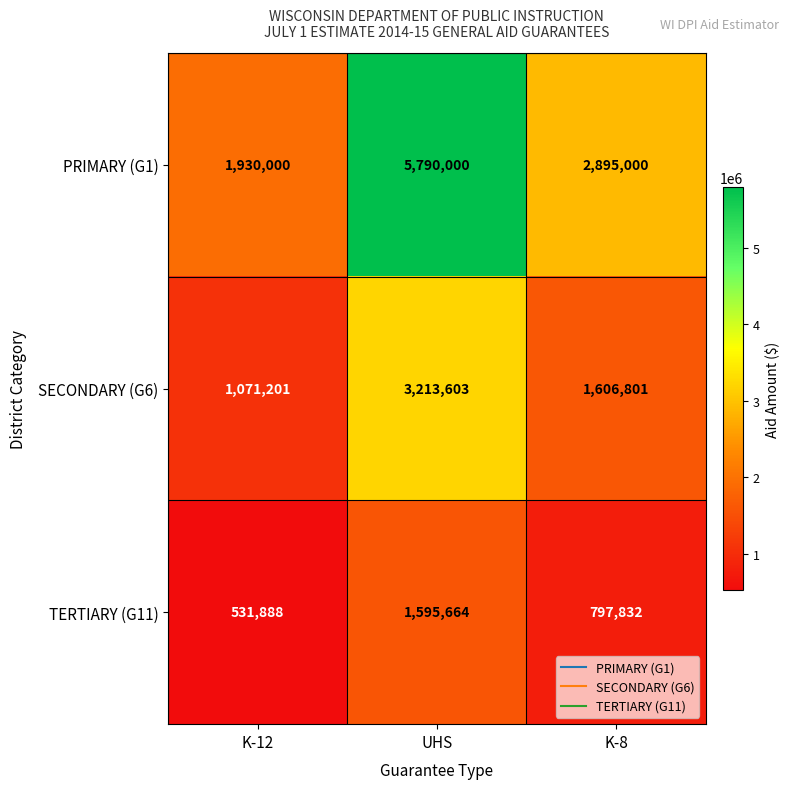

What is the highest value of the PRIMARY (G1) series?

5790000